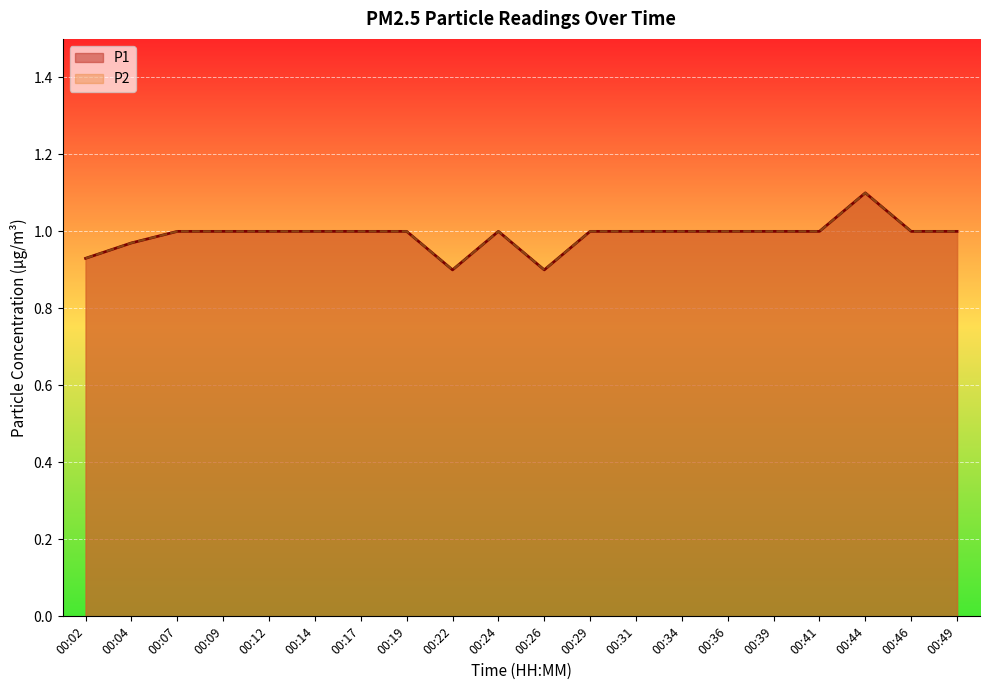

The P1 series shows 1.0 at 00:19. True or false?

True